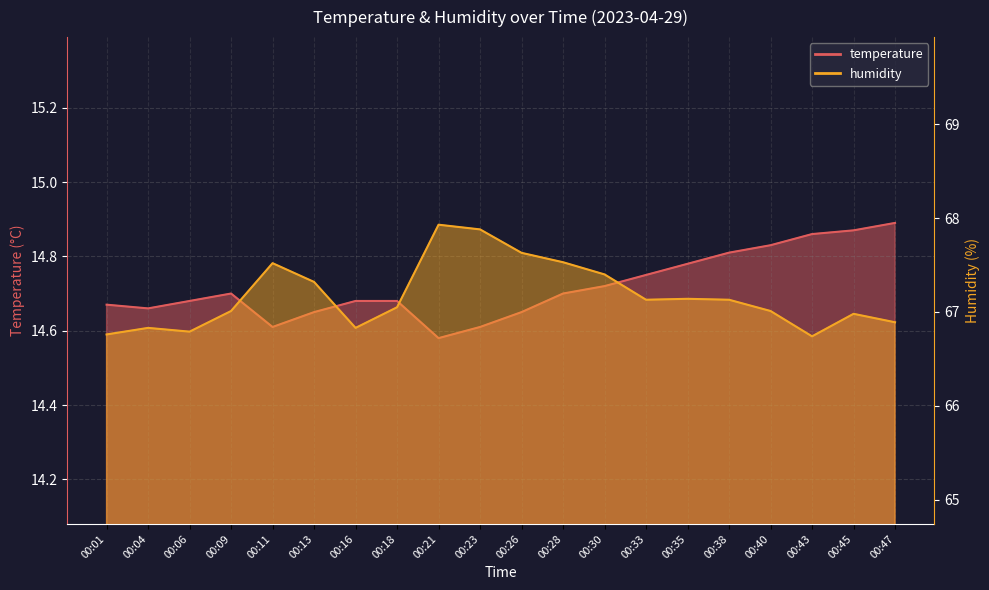

At which label is temperature closest to 14?

00:21